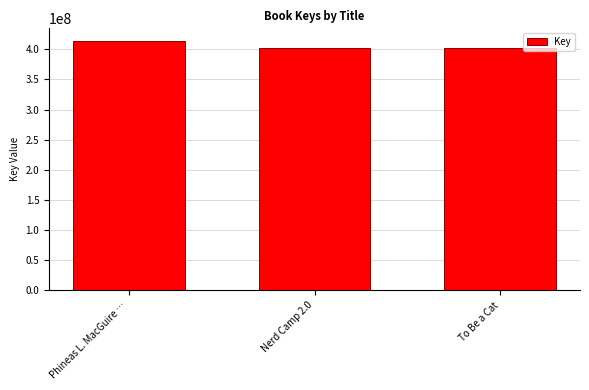

What is the difference between the maximum and minimum values?

11900427